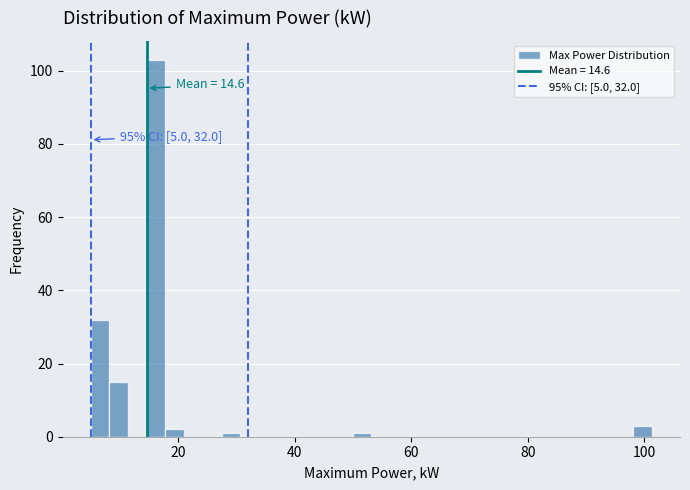

Read against the x-axis, roughly where is the centre of the tallest bar?

16